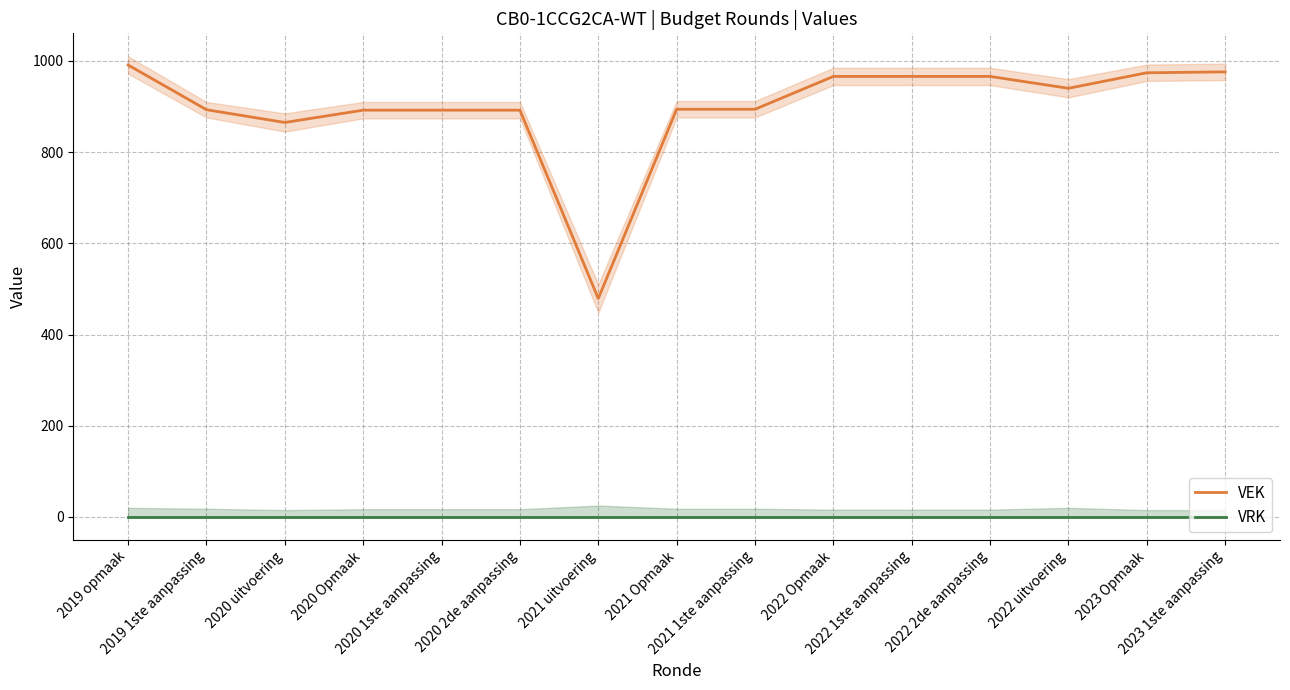

What is the label of the 9th point from the right?

2021 uitvoering